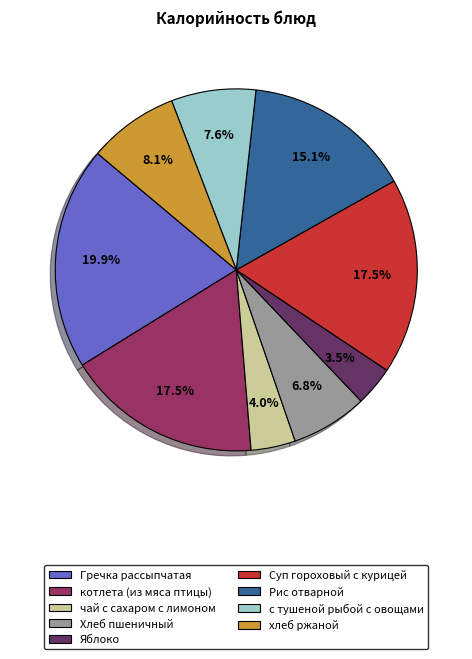

What is the total percentage of Суп гороховый с курицей and хлеб ржаной?

25.6%